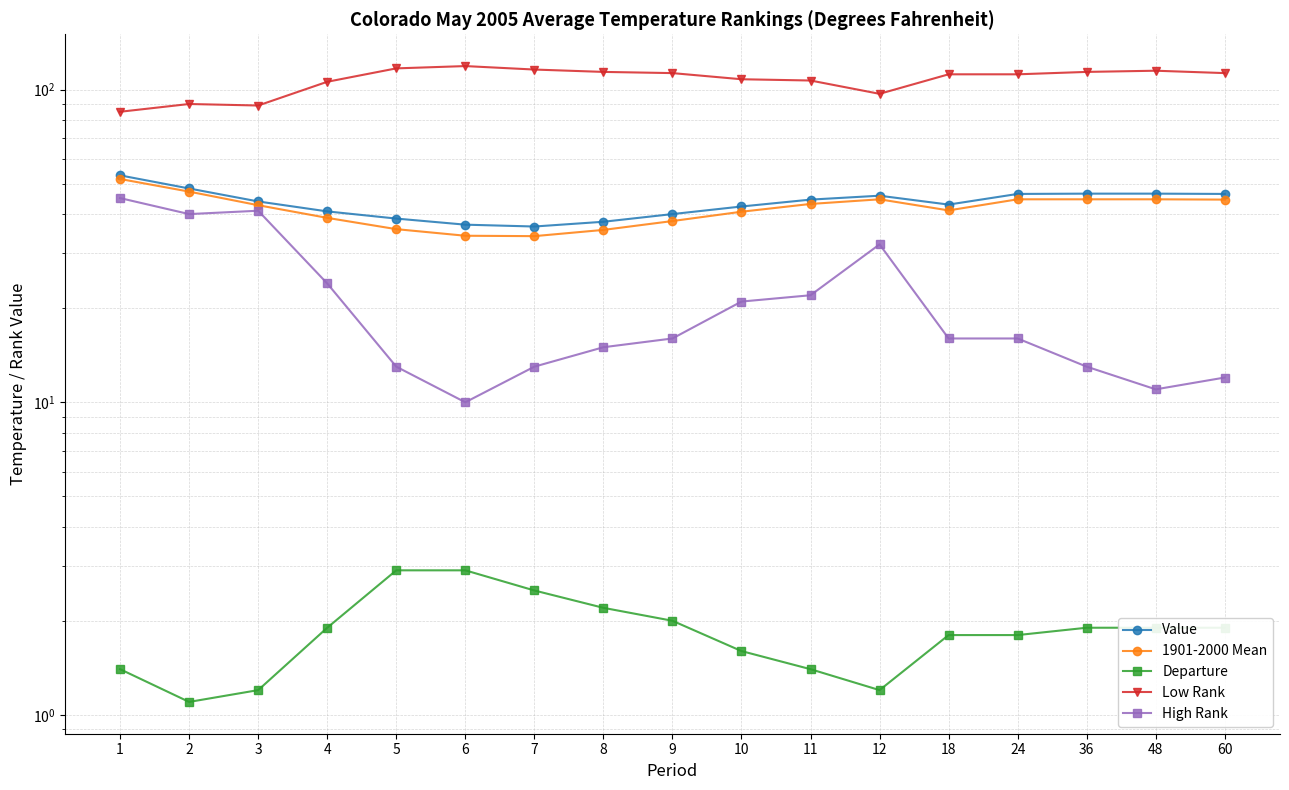

True or false: Value has more than 0 interior local peaks.

True